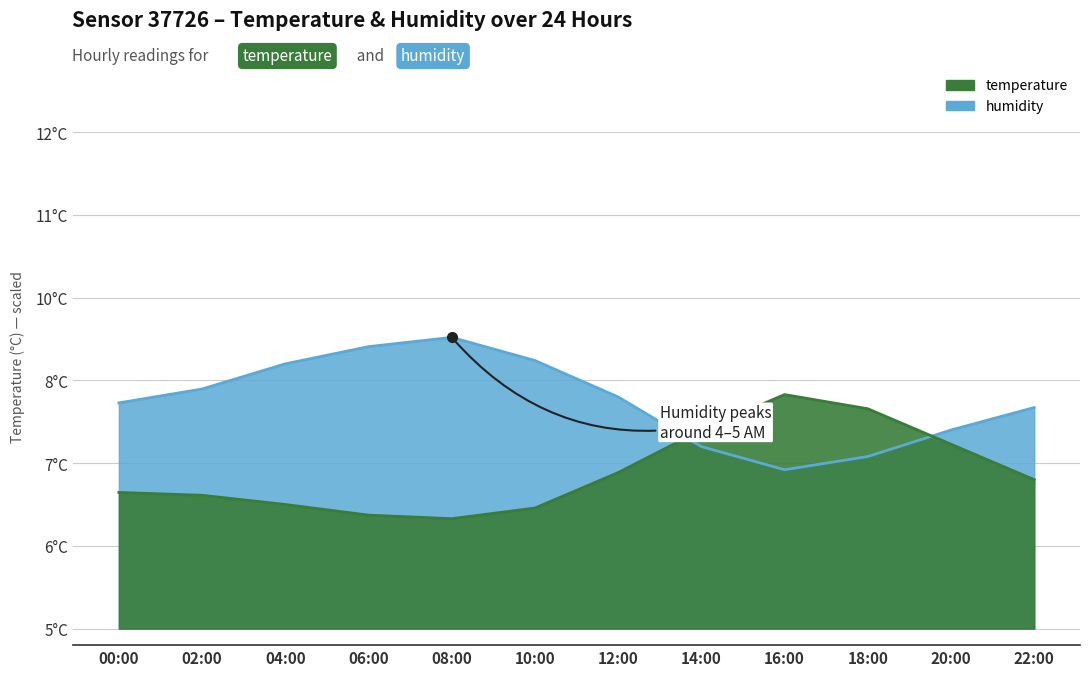

How many data points in humidity are above 14?

5